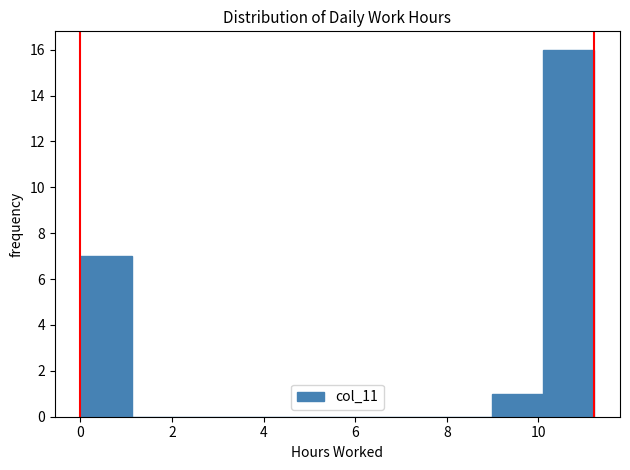

What is the height of the bar covering 0.0 to 1.2 on the x-axis? Neither the bar edges nor the heights are printed on the chart, so give them approximately, as read against the axes.

7